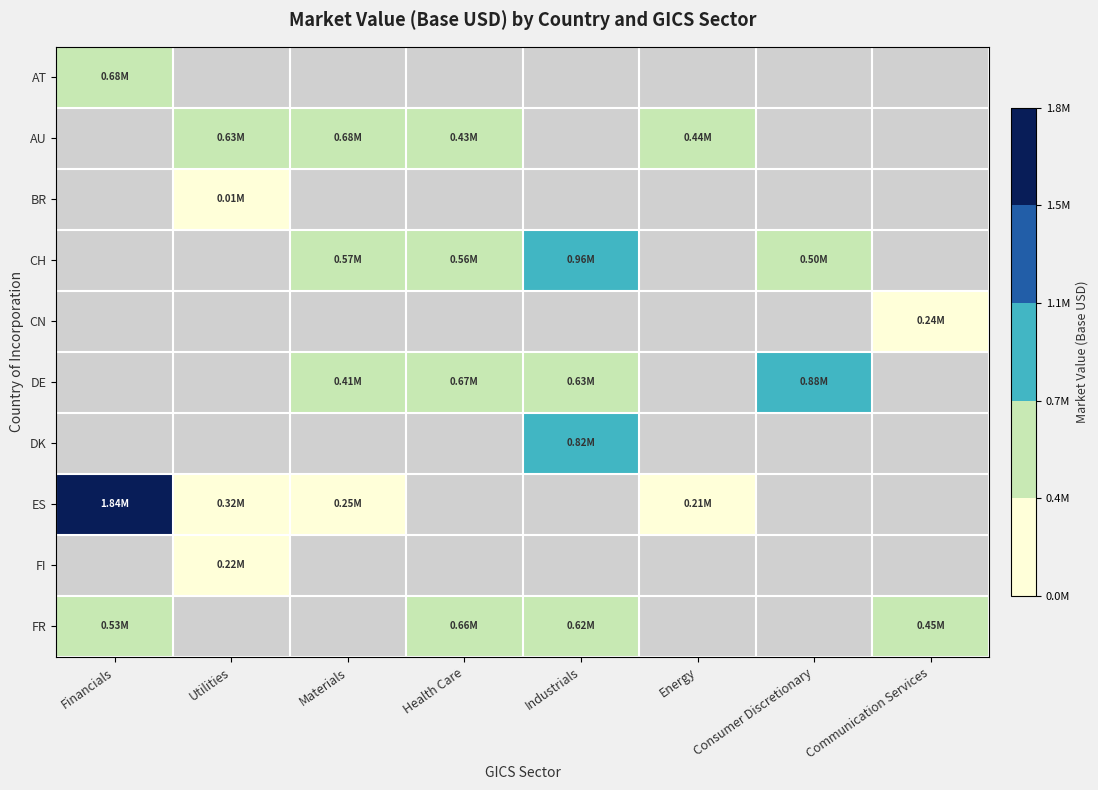

What is the greatest value displayed?

1840447.5